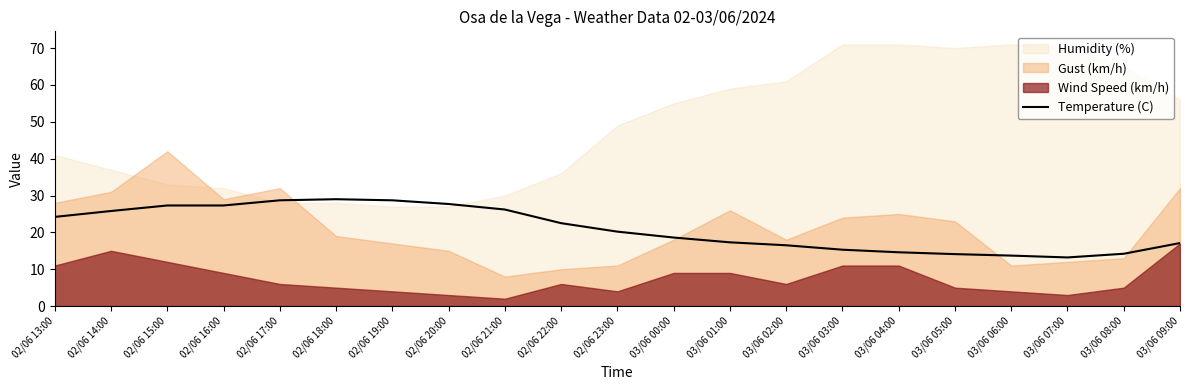

True or false: the data shows 29.0 at 02/06 18:00.

True